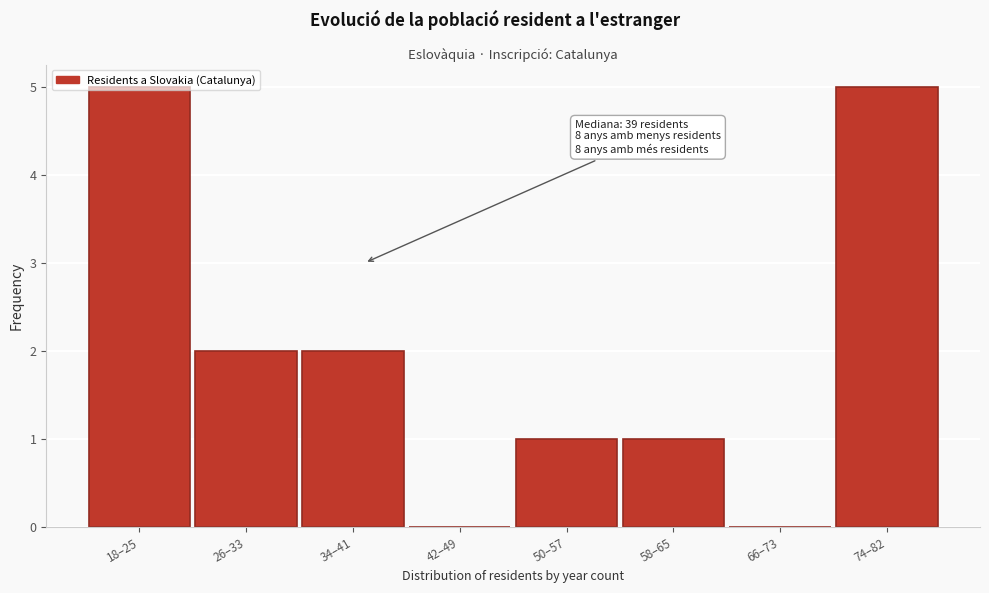

Which has a higher value, 58–65 or 66–73?

58–65